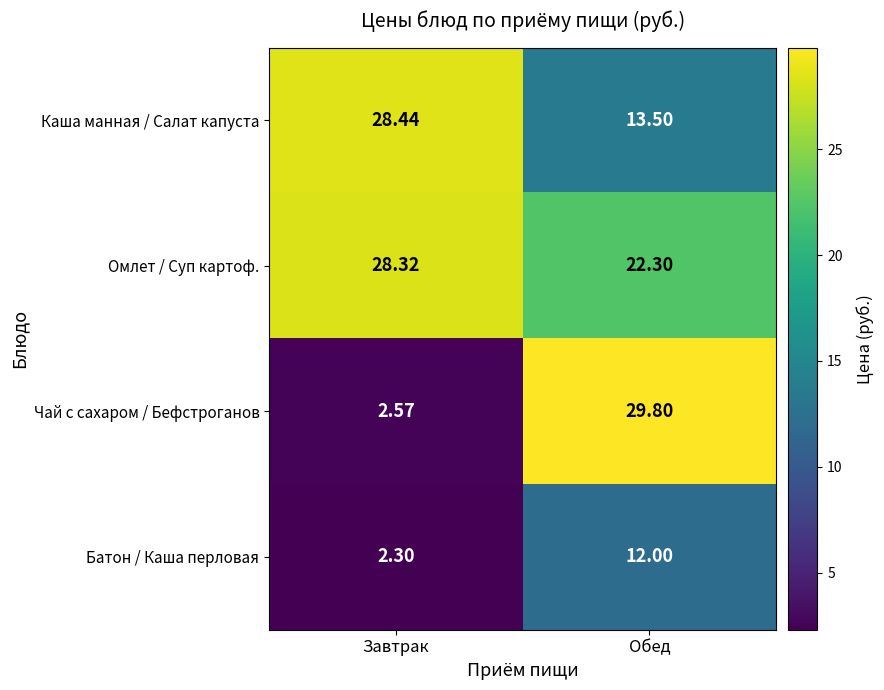

Which category has the lowest value across all series?

Завтрак